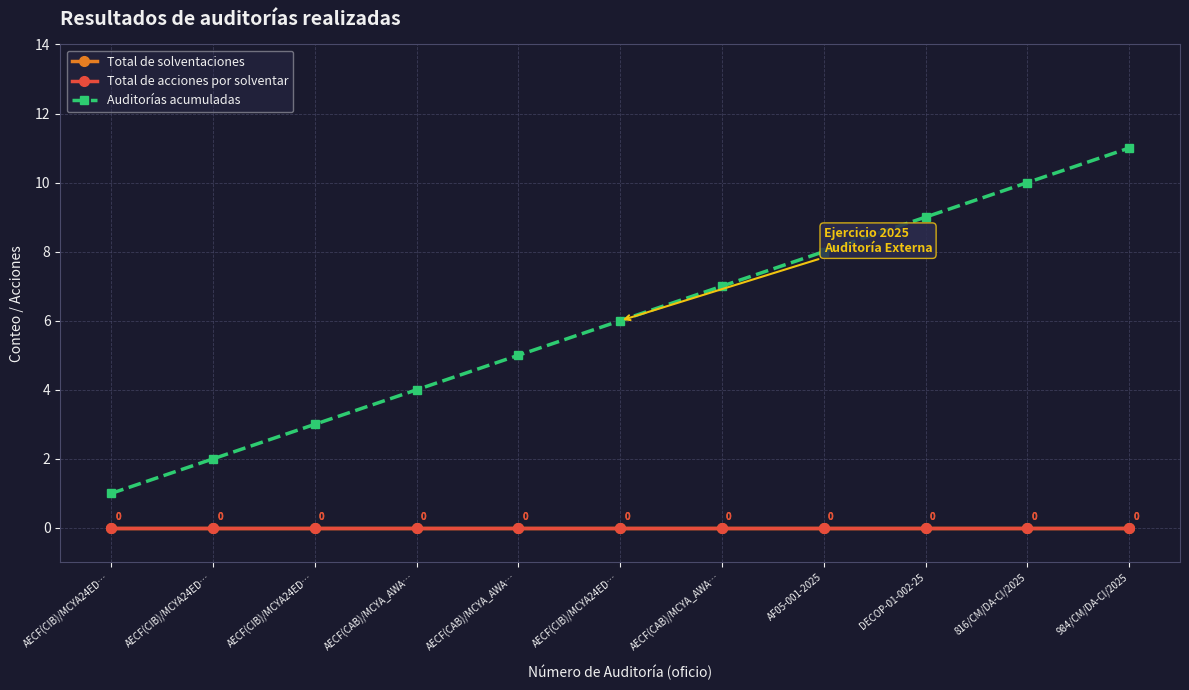

Reading left to right, what are all the values shown in this chart?

Total de solventaciones: 0	0	0	0	0	0	0	0	0	0	0
Total de acciones por solventar: 0	0	0	0	0	0	0	0	0	0	0
Auditorías acumuladas: 1	2	3	4	5	6	7	8	9	10	11